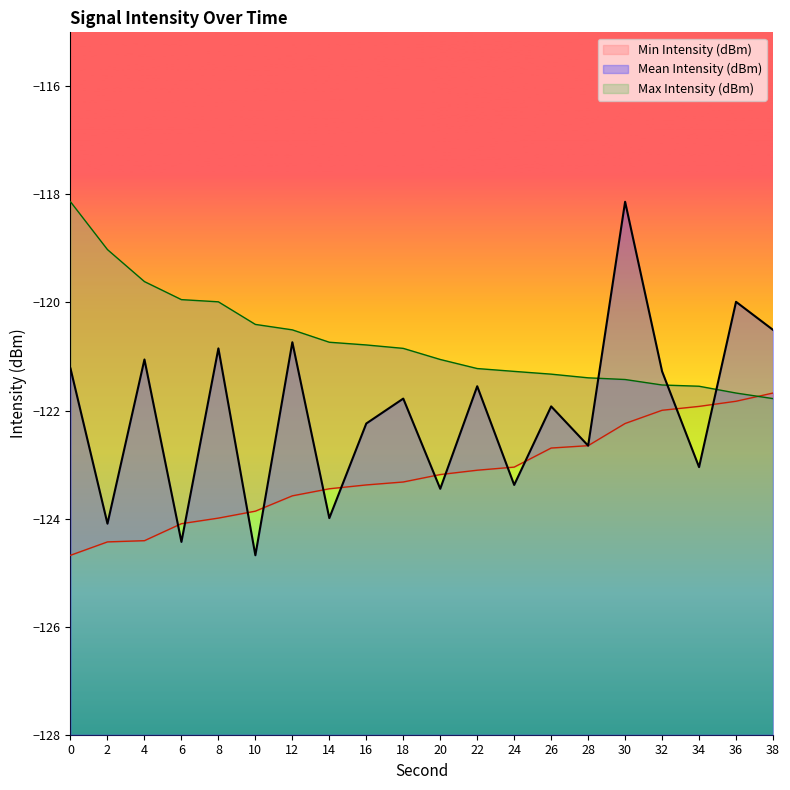

Reading left to right, list all the values displayed in this chart.

Mean Intensity (dBm): 0=-121.2	2=-124.1	4=-121.1	6=-124.4	8=-120.8	10=-124.7	12=-120.7	14=-124.0	16=-122.2	18=-121.8	20=-123.4	22=-121.6	24=-123.4	26=-121.9	28=-122.6	30=-118.1	32=-121.3	34=-123.0	36=-120.0	38=-120.5
Min Intensity (dBm): 0=-124.7	2=-124.4	4=-124.4	6=-124.1	8=-124.0	10=-123.9	12=-123.6	14=-123.4	16=-123.4	18=-123.3	20=-123.2	22=-123.1	24=-123.0	26=-122.7	28=-122.6	30=-122.2	32=-122.0	34=-121.9	36=-121.8	38=-121.7
Max Intensity (dBm): 0=-118.1	2=-119.0	4=-119.6	6=-119.9	8=-120.0	10=-120.4	12=-120.5	14=-120.7	16=-120.8	18=-120.8	20=-121.1	22=-121.2	24=-121.3	26=-121.3	28=-121.4	30=-121.4	32=-121.5	34=-121.6	36=-121.7	38=-121.8